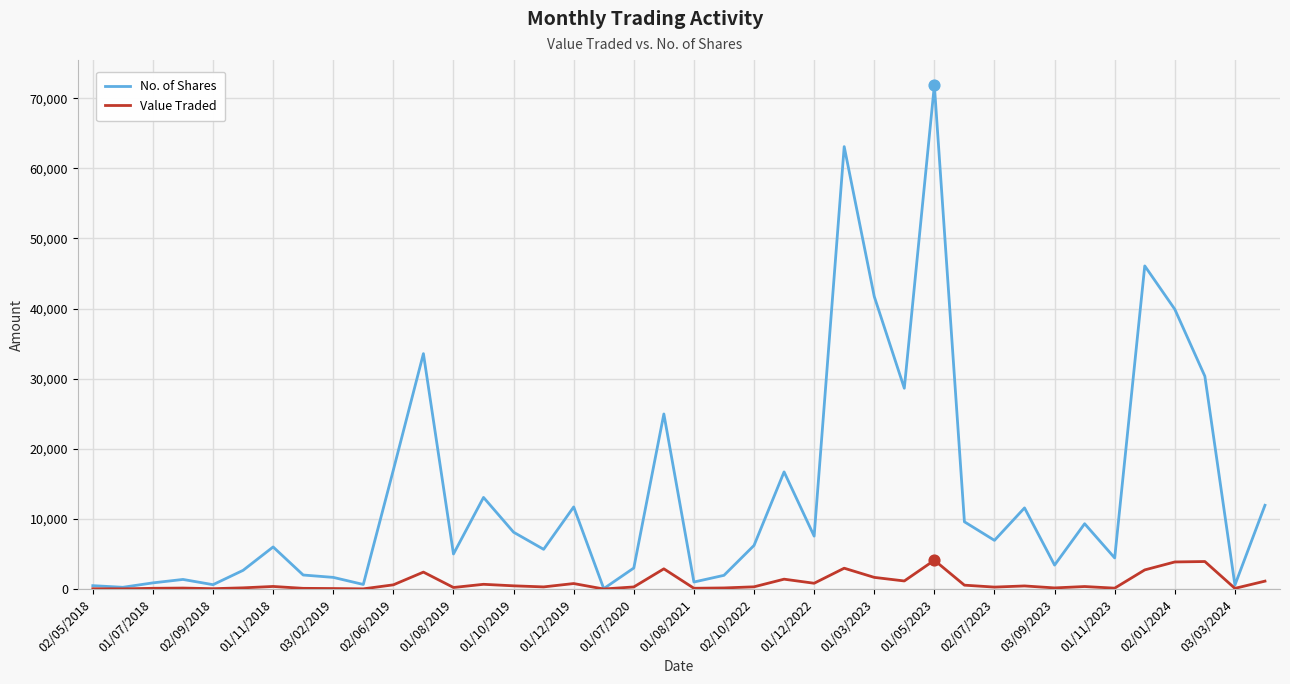

What are all the series names shown in the legend?

No. of Shares, Value Traded